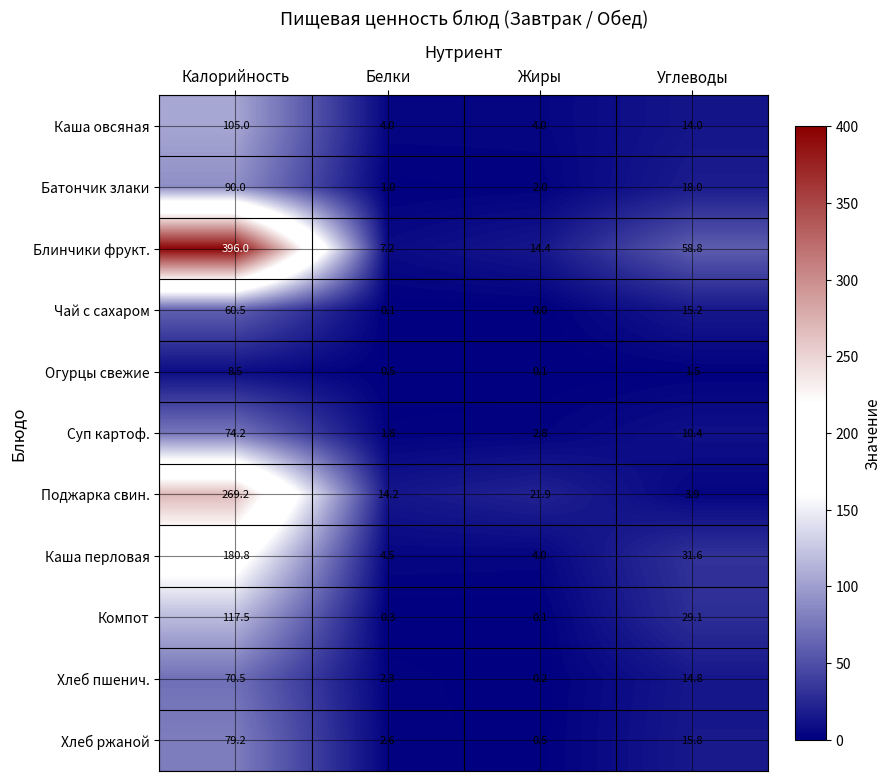

What is the spread (max minus min) of values at Углеводы?

57.3